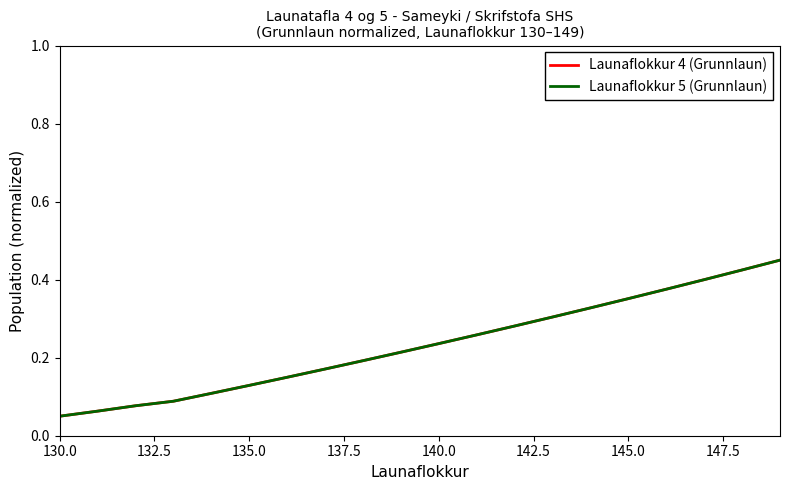

True or false: Launaflokkur 4 (Grunnlaun) and Launaflokkur 5 (Grunnlaun) cross at least once.

False